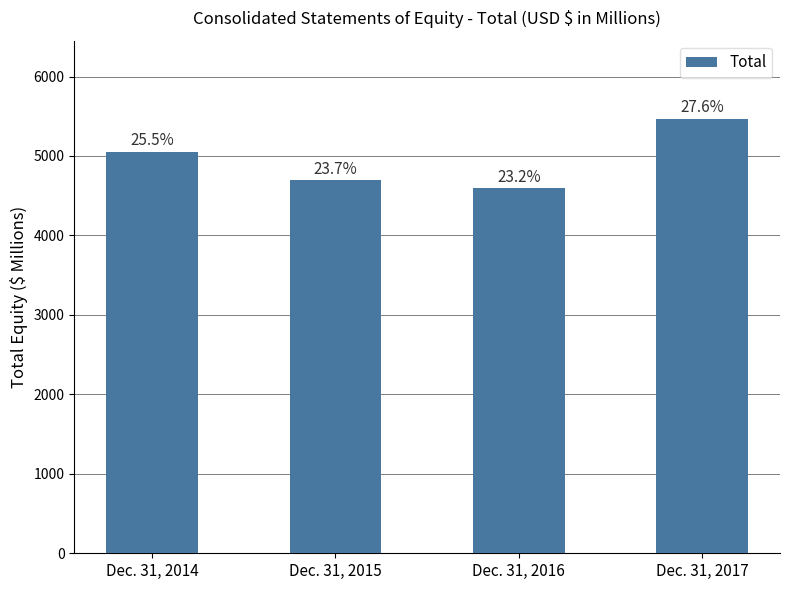

True or false: the data shows 4596 at Dec. 31, 2016.

True